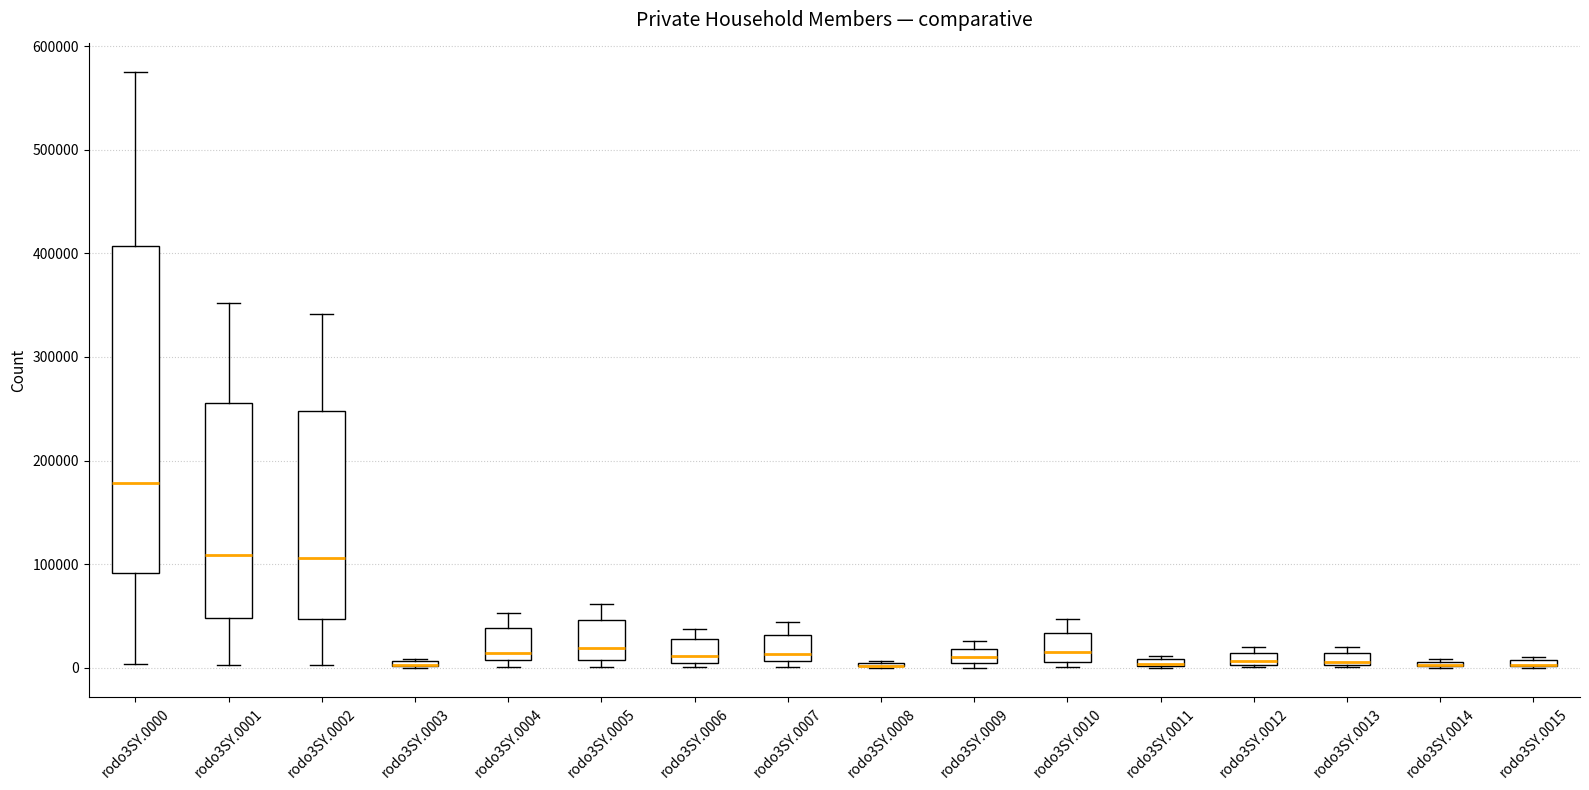

Which box is the tallest, from its lower edge to its upper edge?

rodo3SY.0000